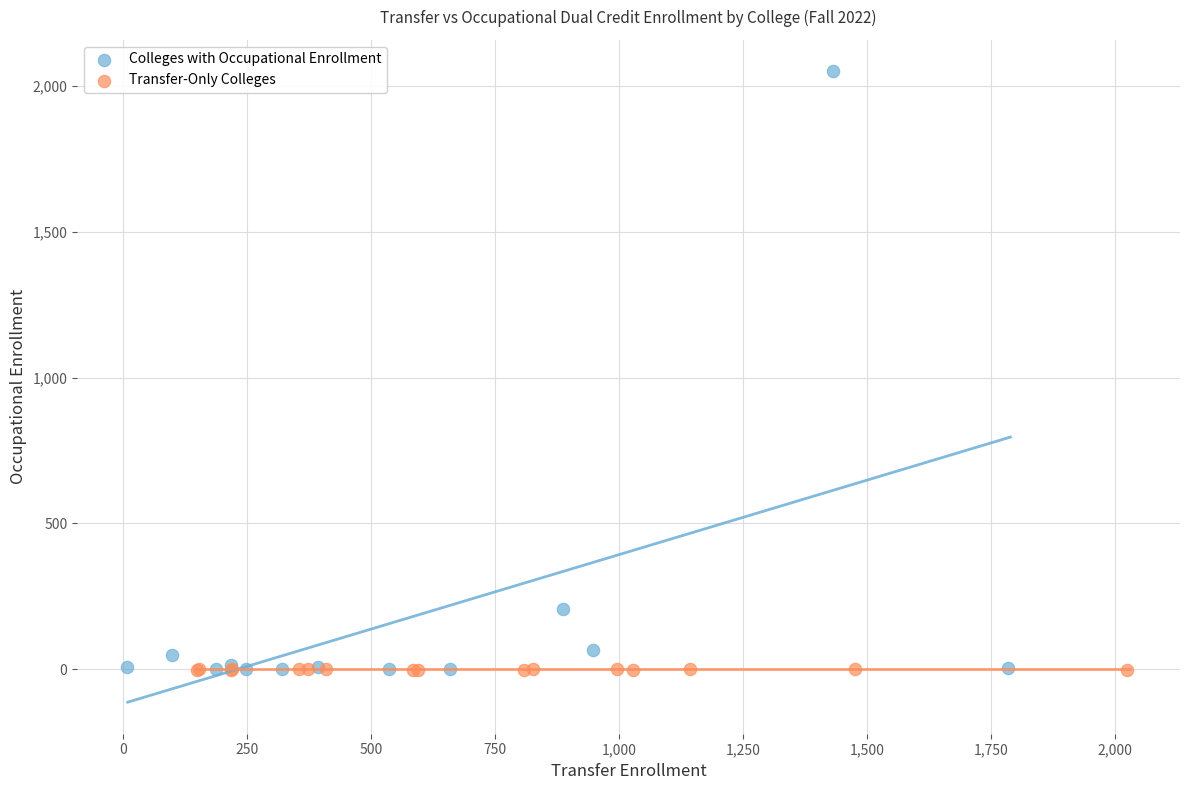

Which series has the widest spread of Y values?

Colleges with Occupational Enrollment